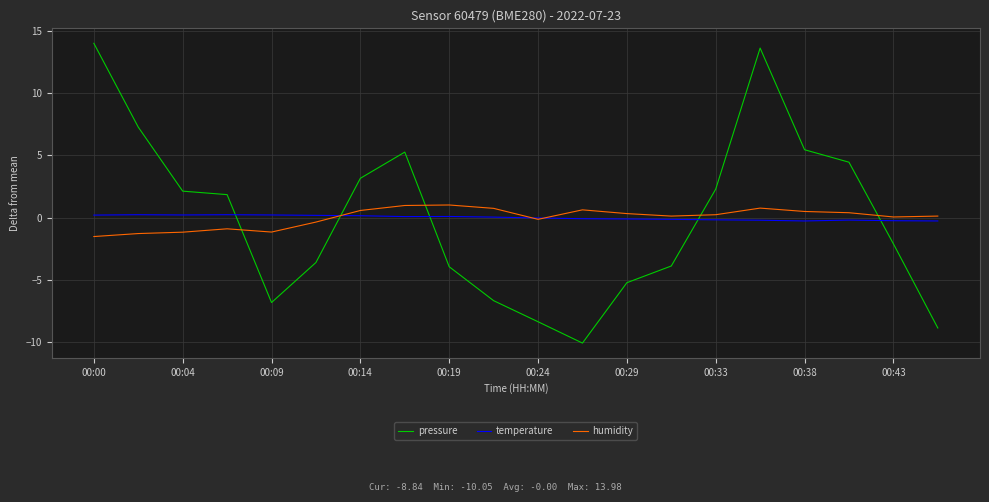

True or false: pressure and humidity cross at least once.

True